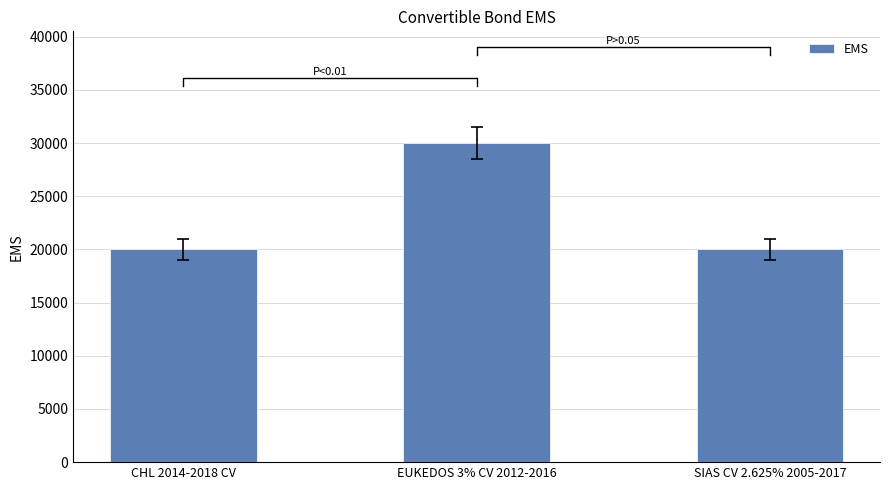

What is the difference between the maximum and second lowest values?

10000